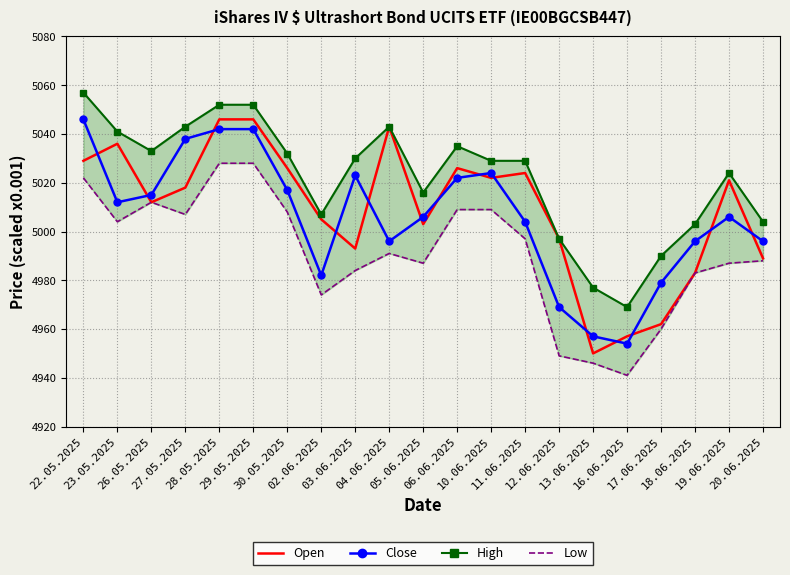

How many data points does each series have?

21